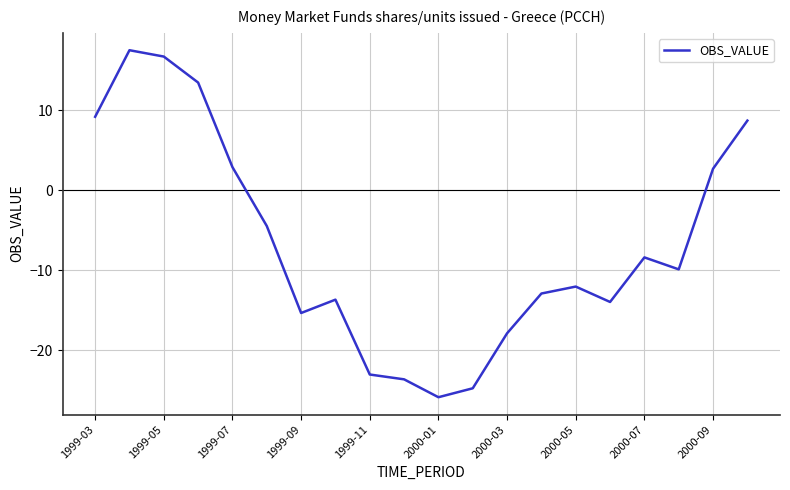

What is the smallest value displayed?

-25.9